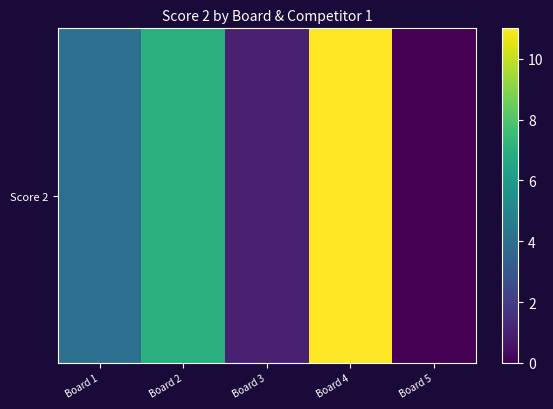

List the labels in order of value, largest first.

Board 4, Board 2, Board 1, Board 3, Board 5